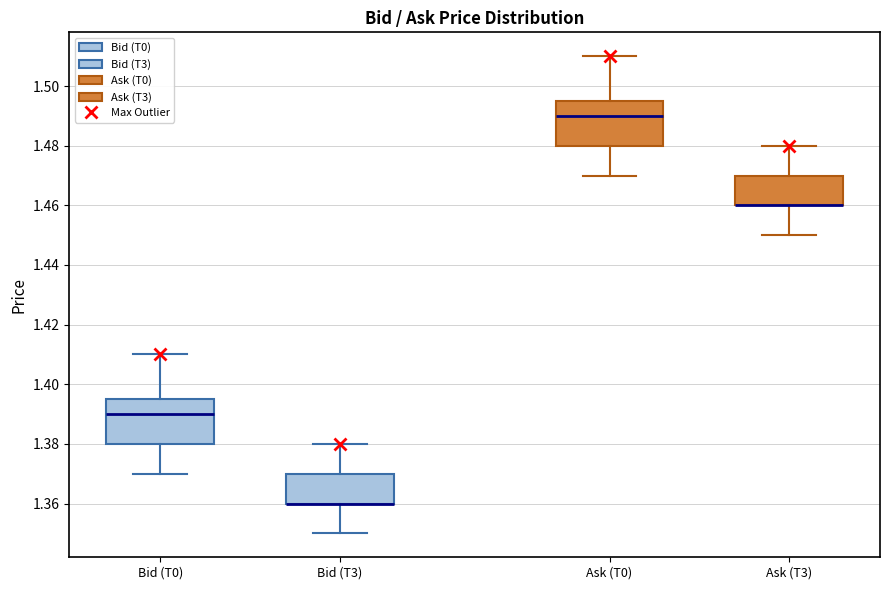

Where is the upper edge of the box for Bid (T3) on the y-axis? The values are not printed on the chart, so give them approximately, as read against the axis.

1.370